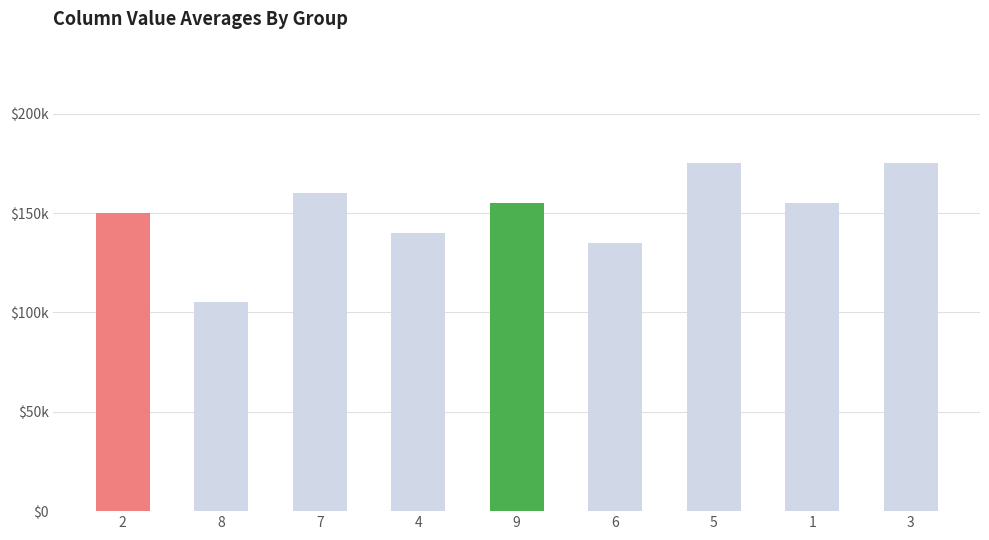

Reading left to right, extract all data points from this chart.

150000	105000	160000	140000	155000	135000	175000	155000	175000